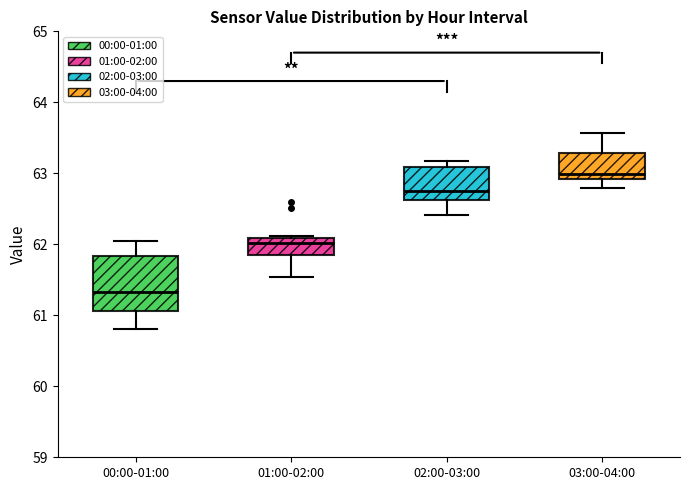

Reading left to right, transcribe this box plot: for each box, give where its median line is, the range the box spans, and where its two whiskers end, as read against the y-axis. The values are not printed on the chart, so give them approximately, as read against the axis.

00:00-01:00: median 61.3, box 61.1 to 61.8, whiskers 60.8 to 62.1
01:00-02:00: median 62.0, box 61.9 to 62.1, whiskers 61.5 to 62.1
02:00-03:00: median 62.7, box 62.6 to 63.1, whiskers 62.4 to 63.2
03:00-04:00: median 63.0, box 62.9 to 63.3, whiskers 62.8 to 63.6